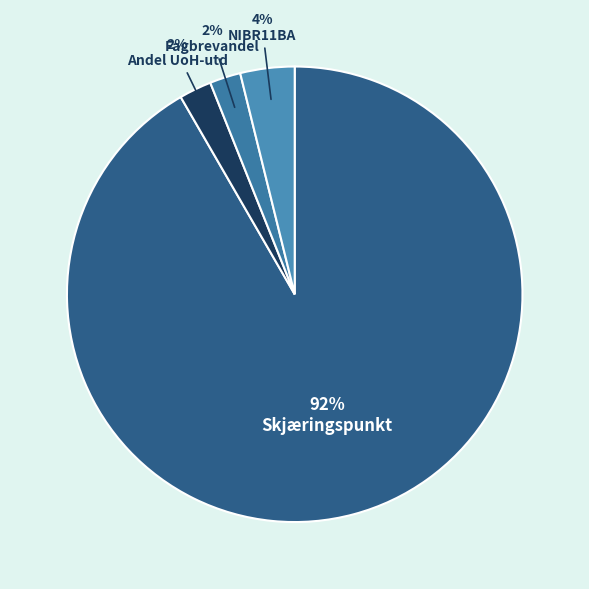

To the nearest percent, what is the combined percentage of NIBR11BA and Skjæringspunkt?

96%